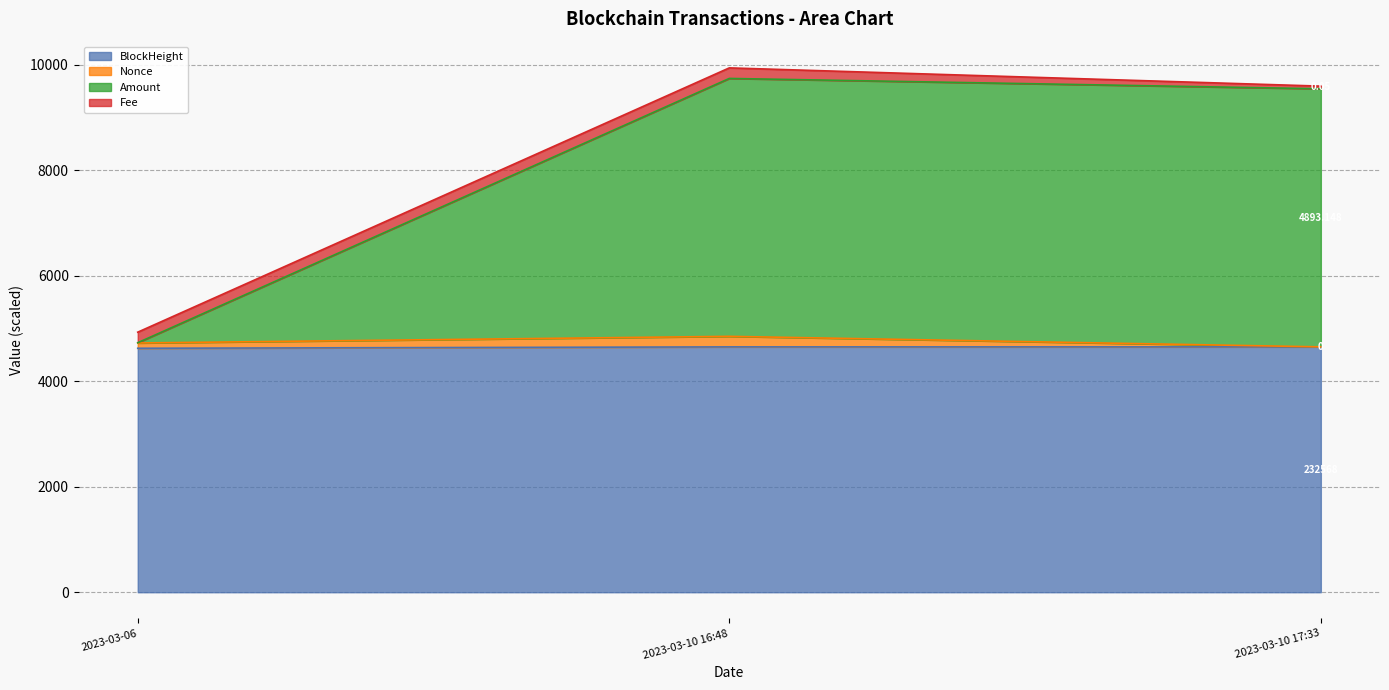

What are all the series names shown in the legend?

BlockHeight, Nonce, Amount, Fee